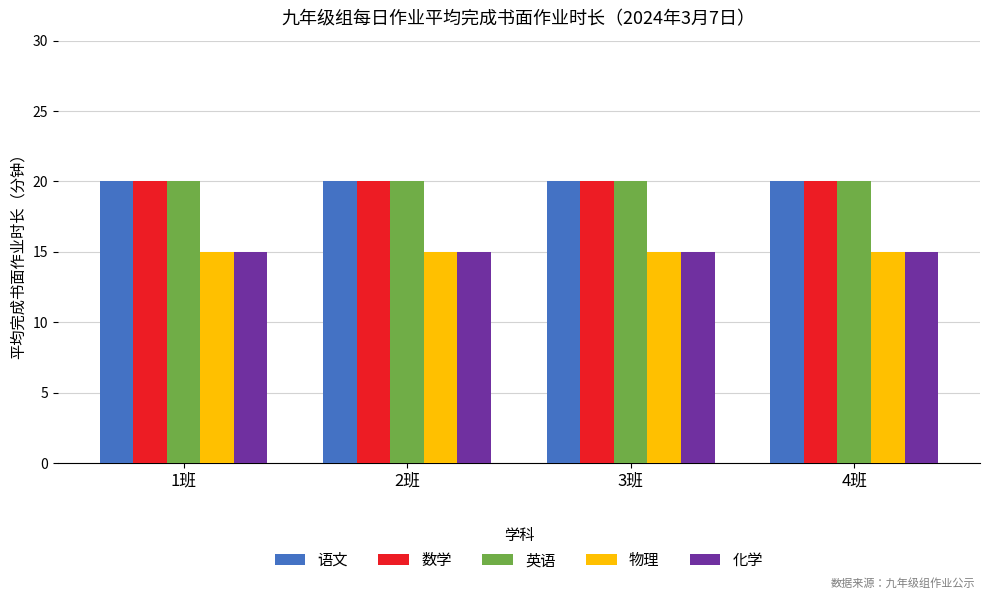

The value of 数学 at 4班 is 28. True or false?

False